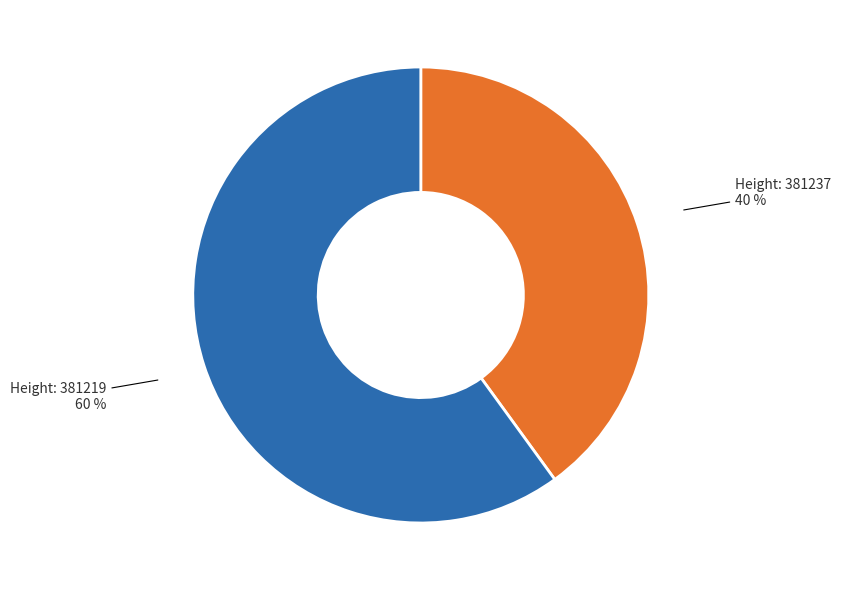

To the nearest percent, what is the difference between the largest and smallest slice percentages?

20%